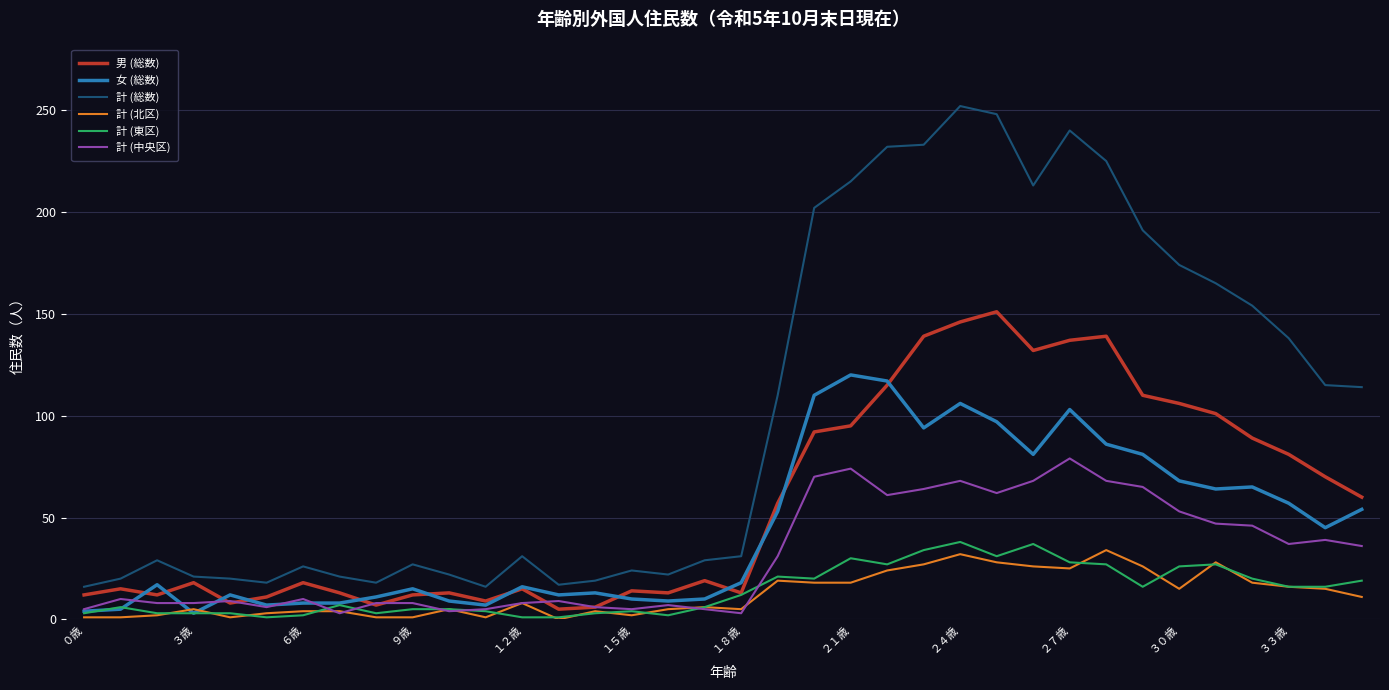

What are all the series names shown in the legend?

男 (総数), 女 (総数), 計 (総数), 計 (北区), 計 (東区), 計 (中央区)